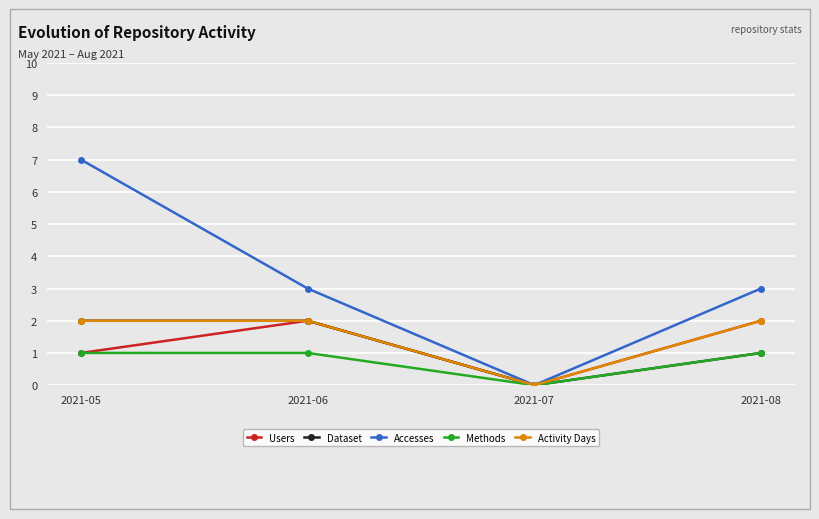

True or false: Accesses has more than 2 points higher than both neighbors.

False